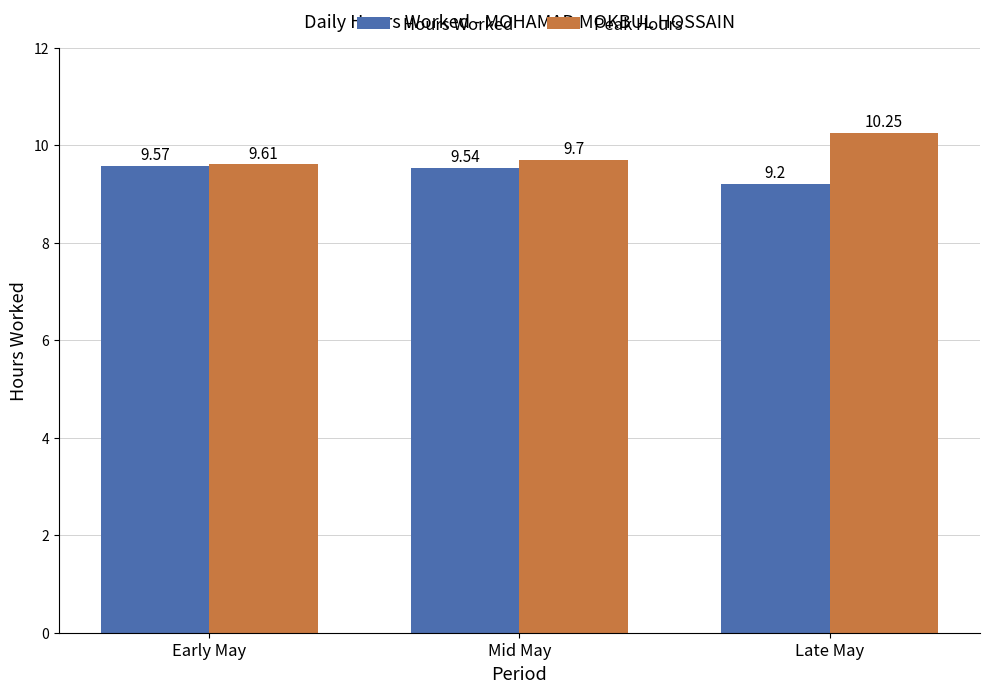

List the series in order of their overall mean, lowest first.

Hours Worked, Peak Hours